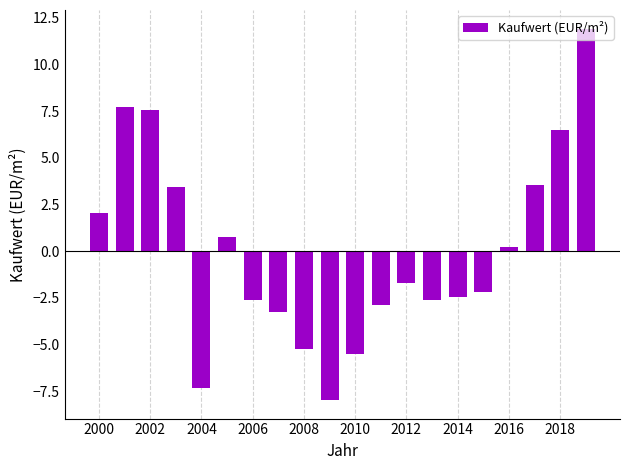

Are the bars horizontal?

No